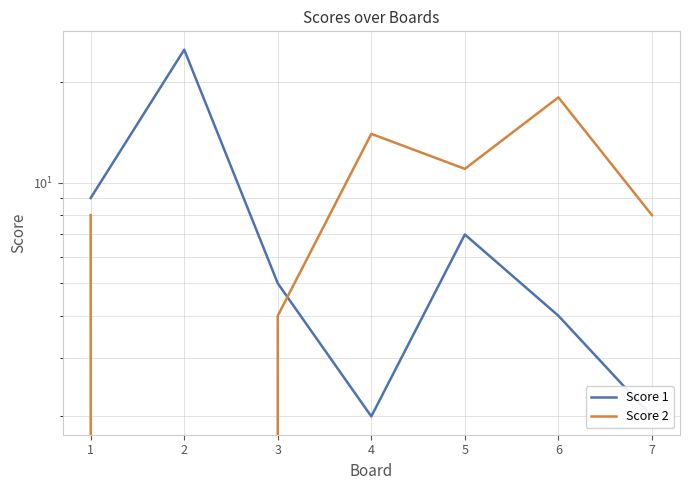

What is the difference between the maximum and minimum values in the Score 2 series?

18